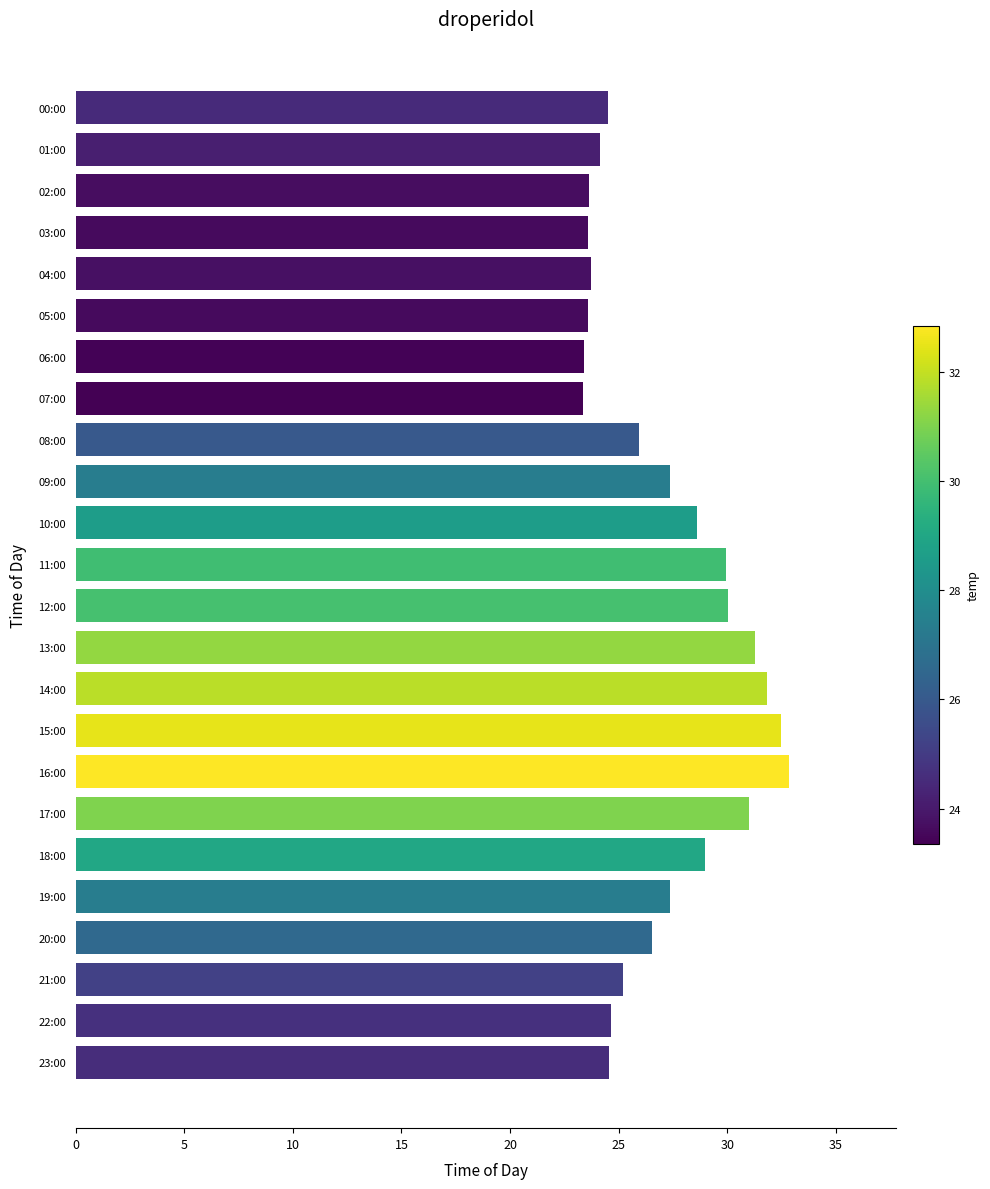

What is the smallest value displayed?

23.4